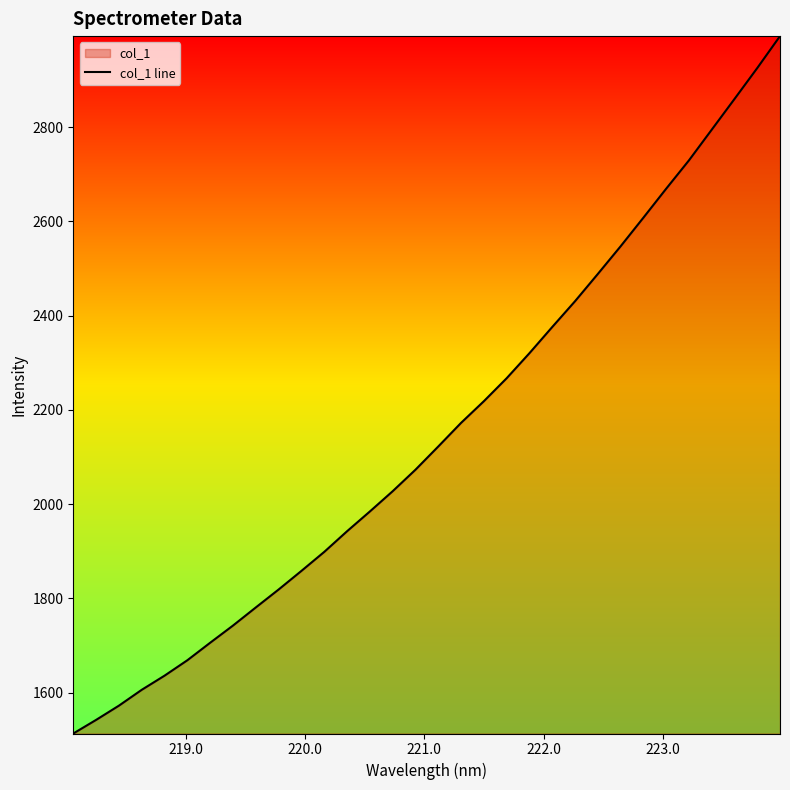

What is the smallest value displayed?

1513.1